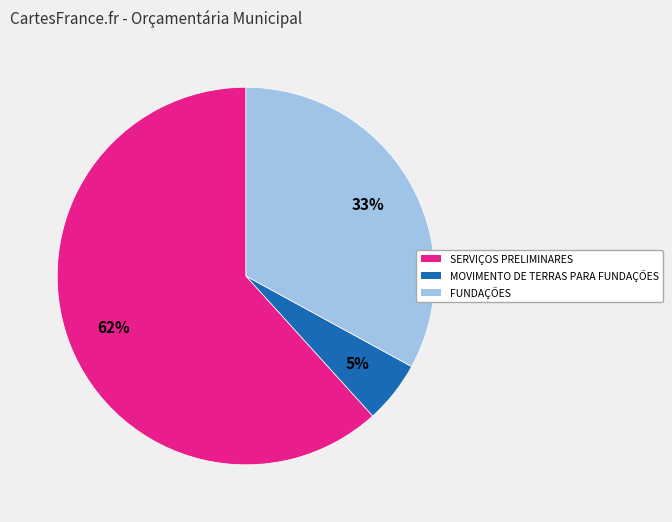

Combined, do FUNDAÇÕES and SERVIÇOS PRELIMINARES account for over 50%?

Yes